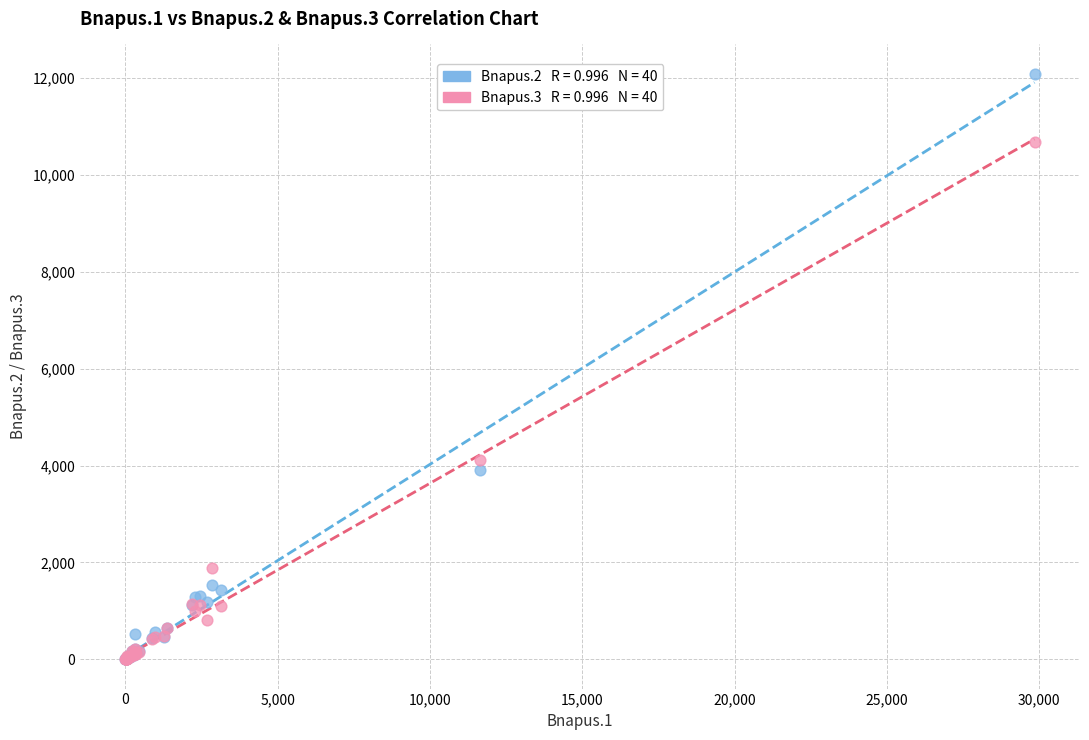

Across all series, what Y value is closest to 6047?

4123